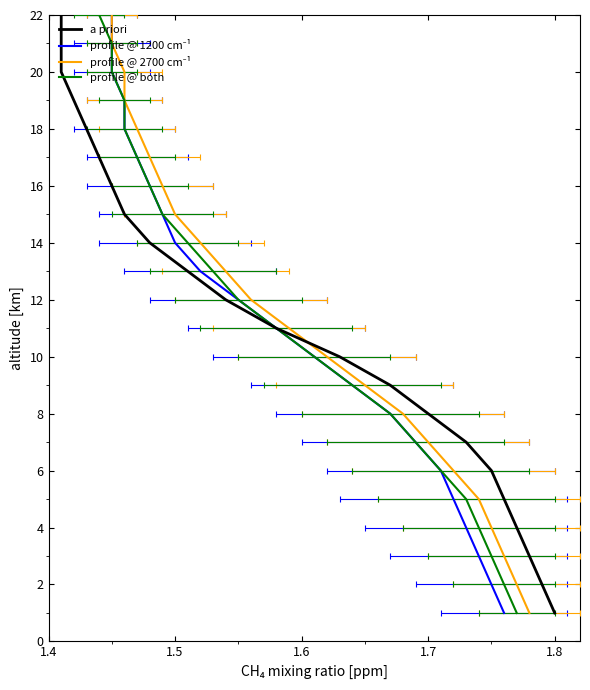

True or false: a priori and profile @ 2700 cm⁻¹ intersect in this chart.

False